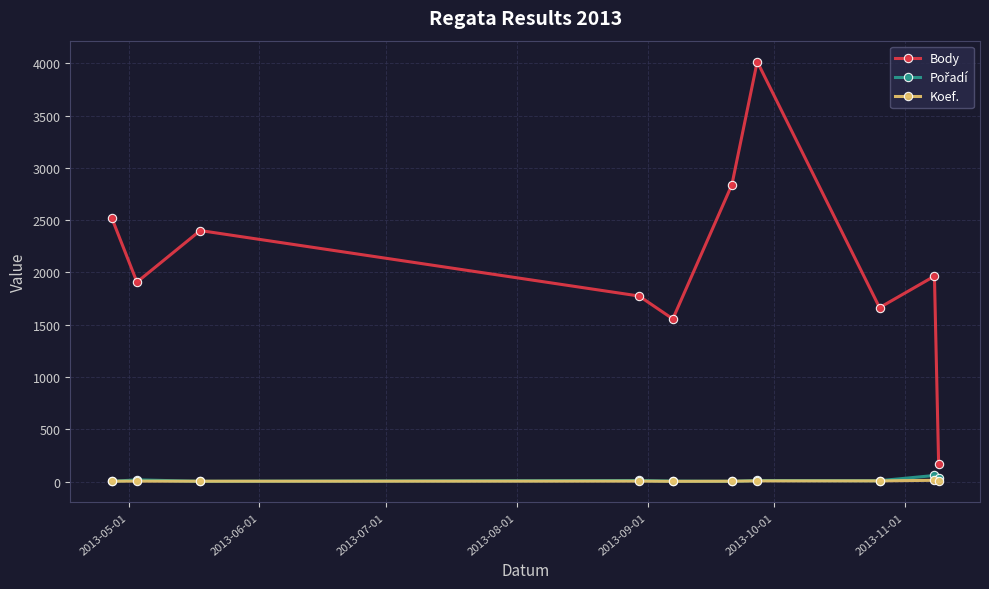

How many lines are shown in the chart?

3